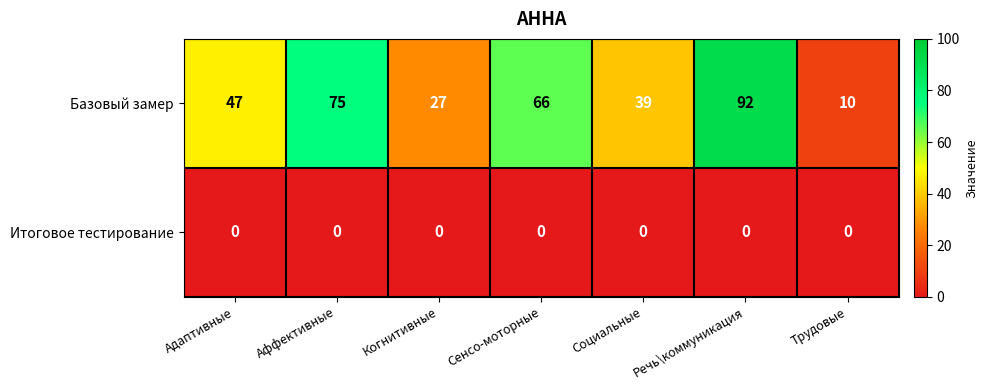

Is it true that Итоговое тестирование equals 0 at Аффективные?

True